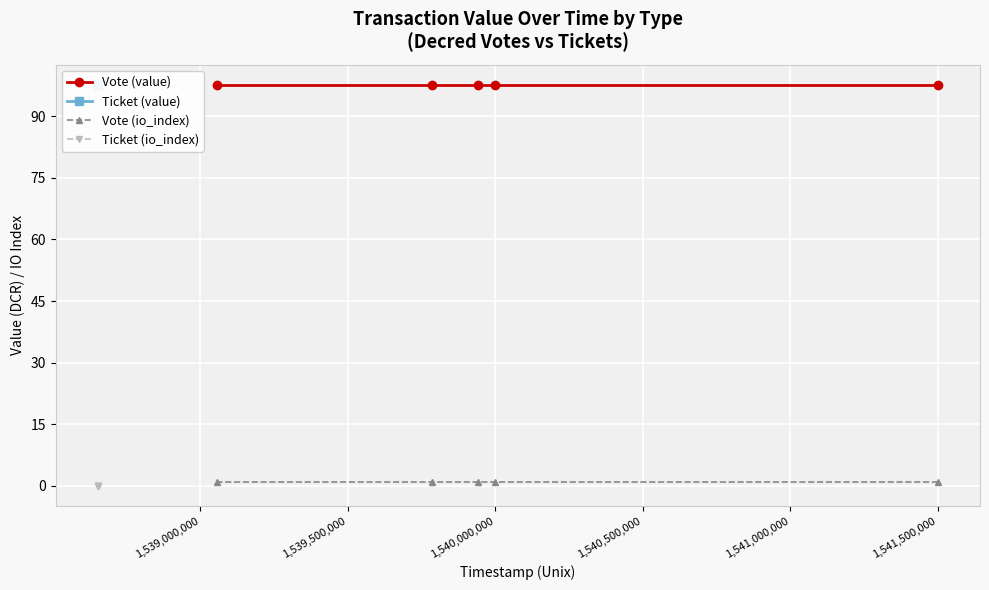

What is the maximum value for Vote (value)?

97.7